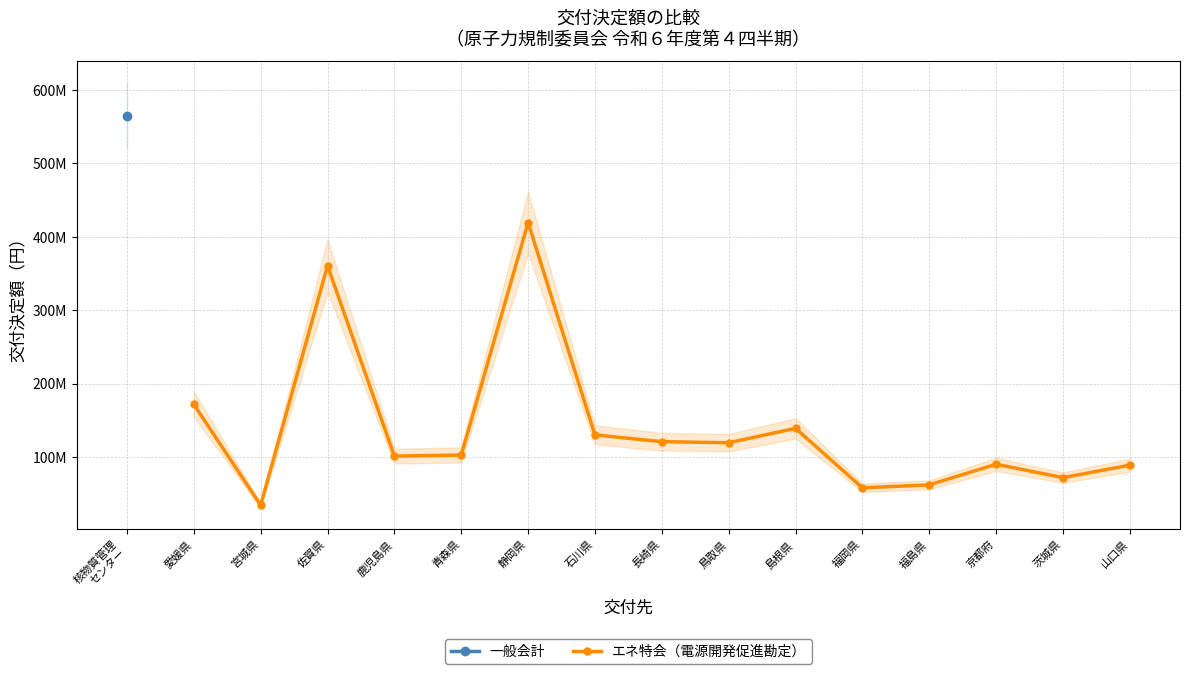

How many lines are shown in the chart?

1